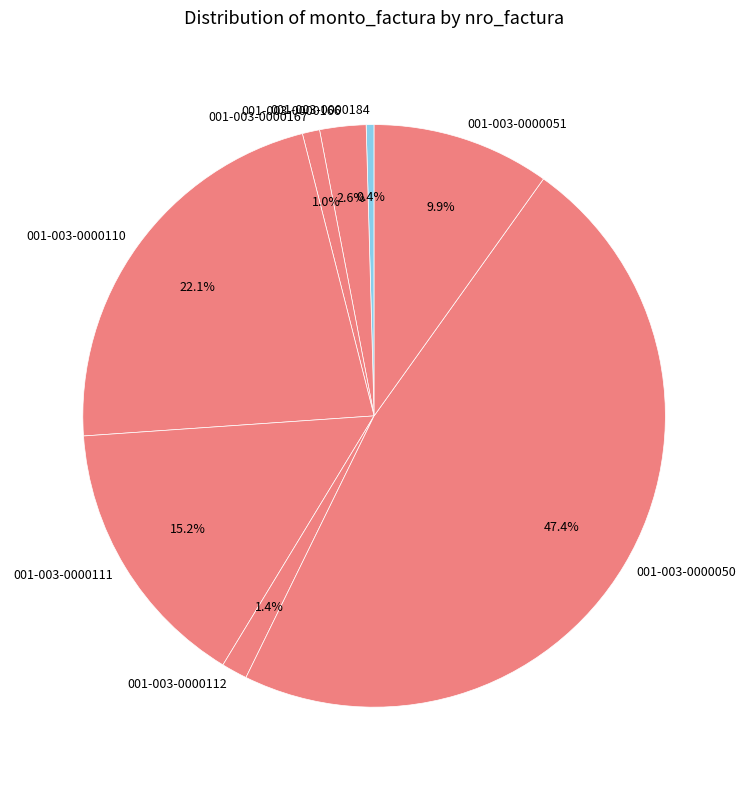

What is the smallest slice in the pie chart?

001-003-0000184